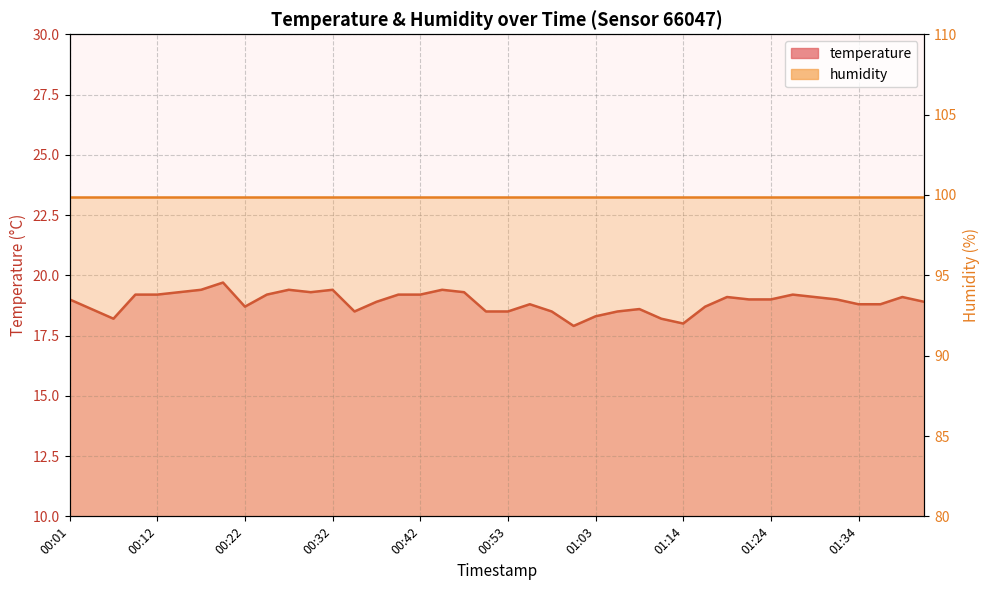

Which label corresponds to the largest value in the chart?

00:01